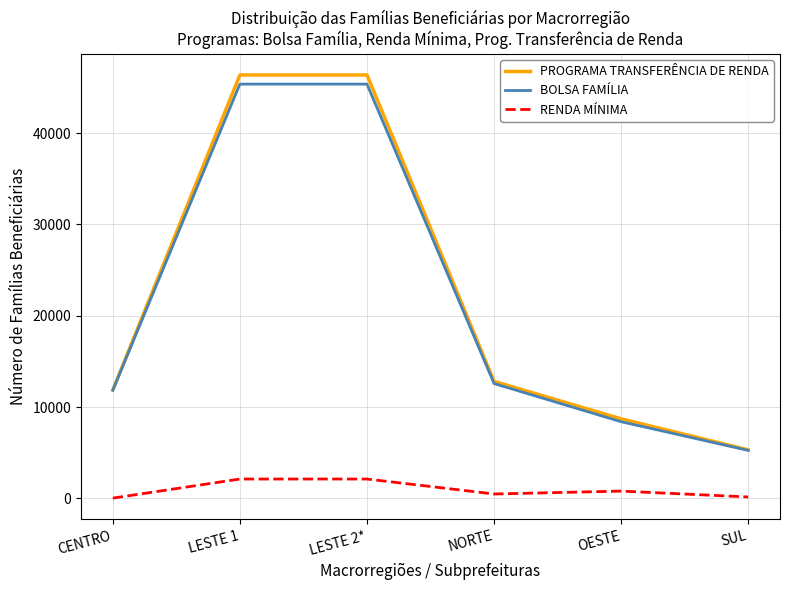

What is the total value across all series at SUL?

10717